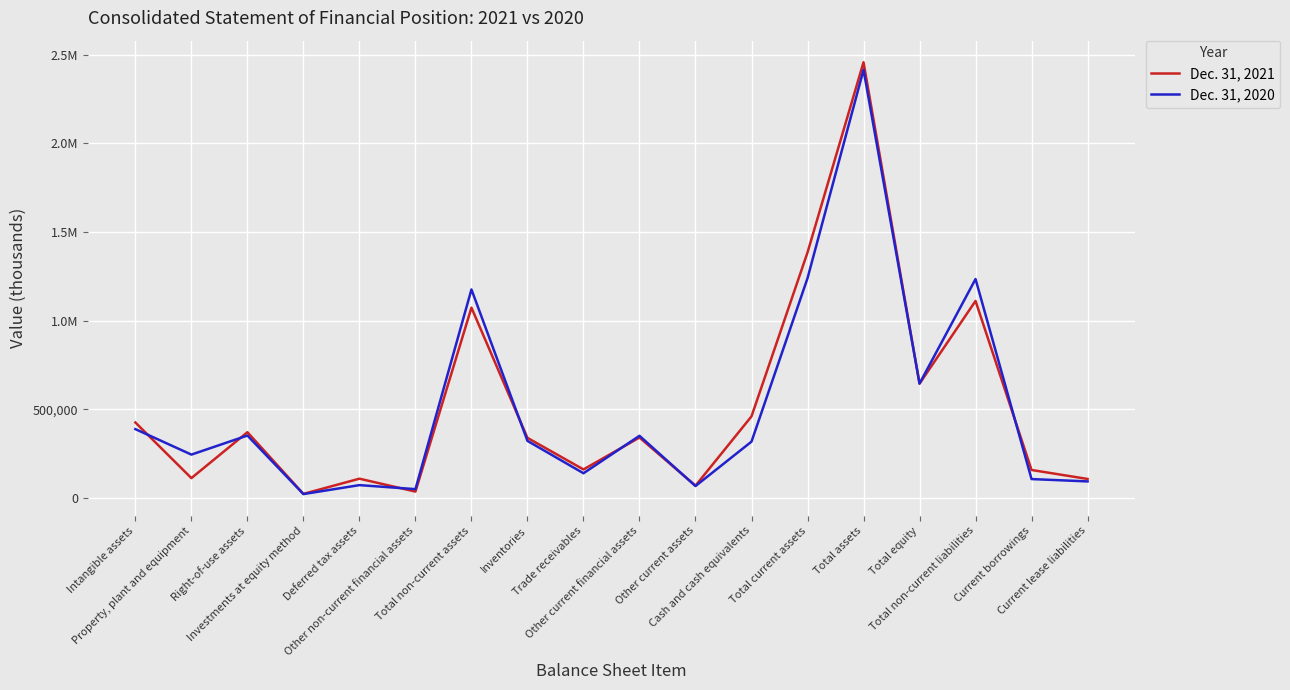

Where is the first local maximum for Dec. 31, 2020?

Right-of-use assets